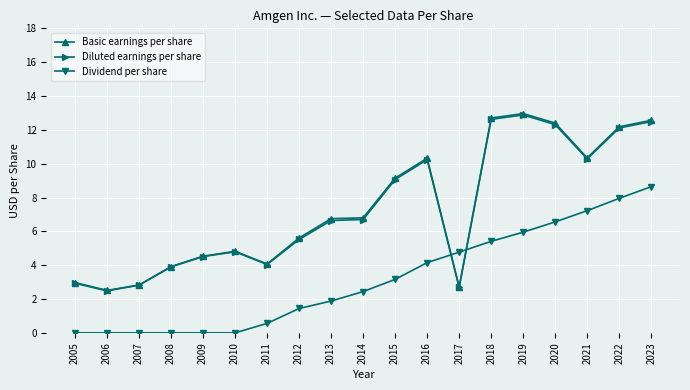

Which series ends up on top after the final intersection of Dividend per share and Diluted earnings per share?

Diluted earnings per share